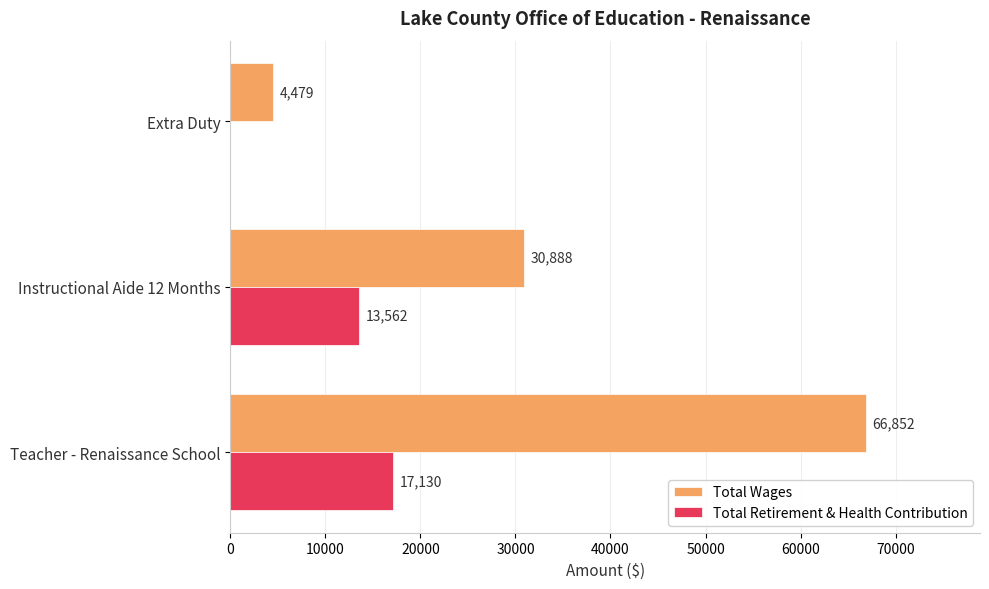

Which category has the highest value across all series?

Teacher - Renaissance School